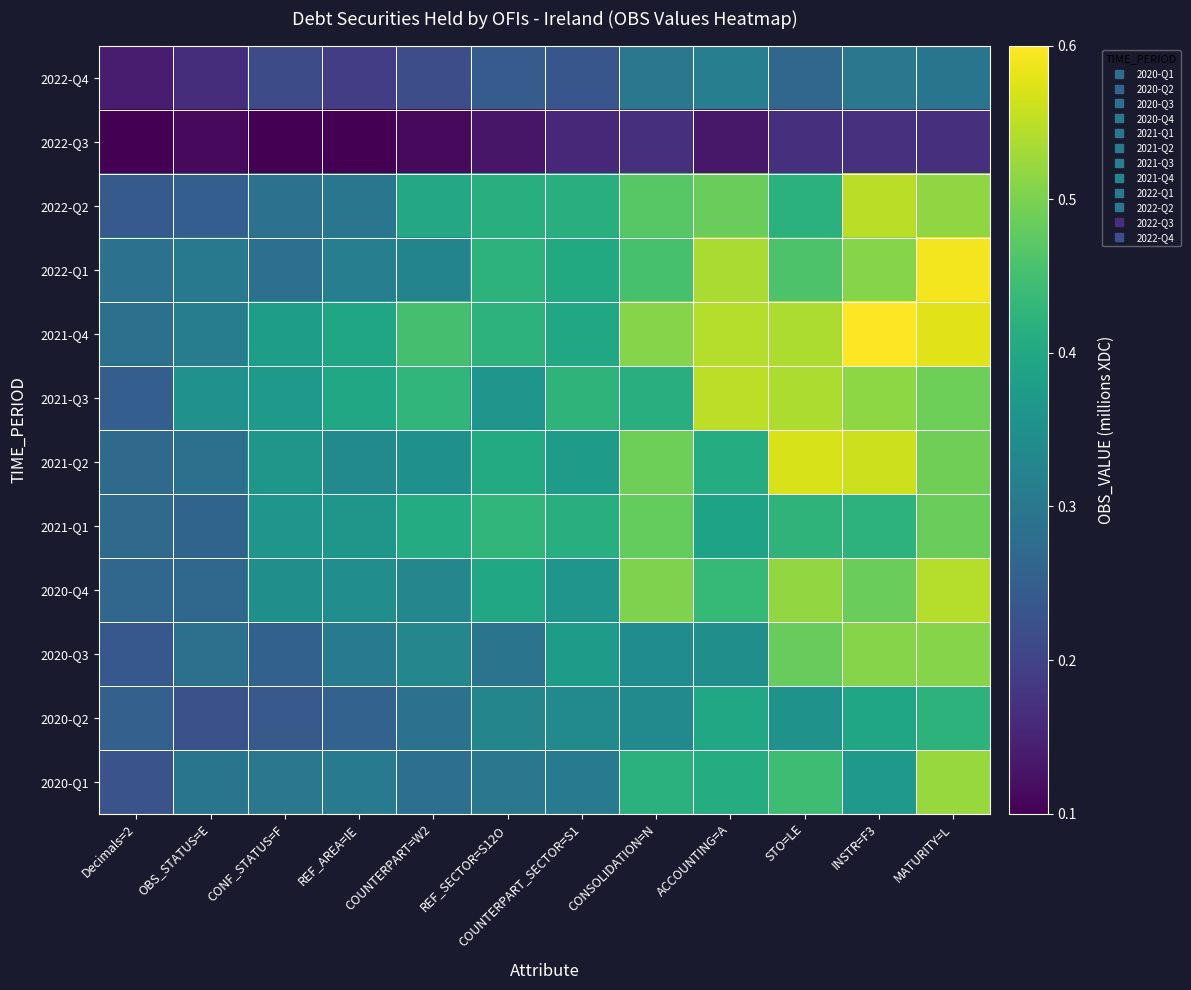

At which category does the chart reach its minimum across all series?

REF_AREA=IE